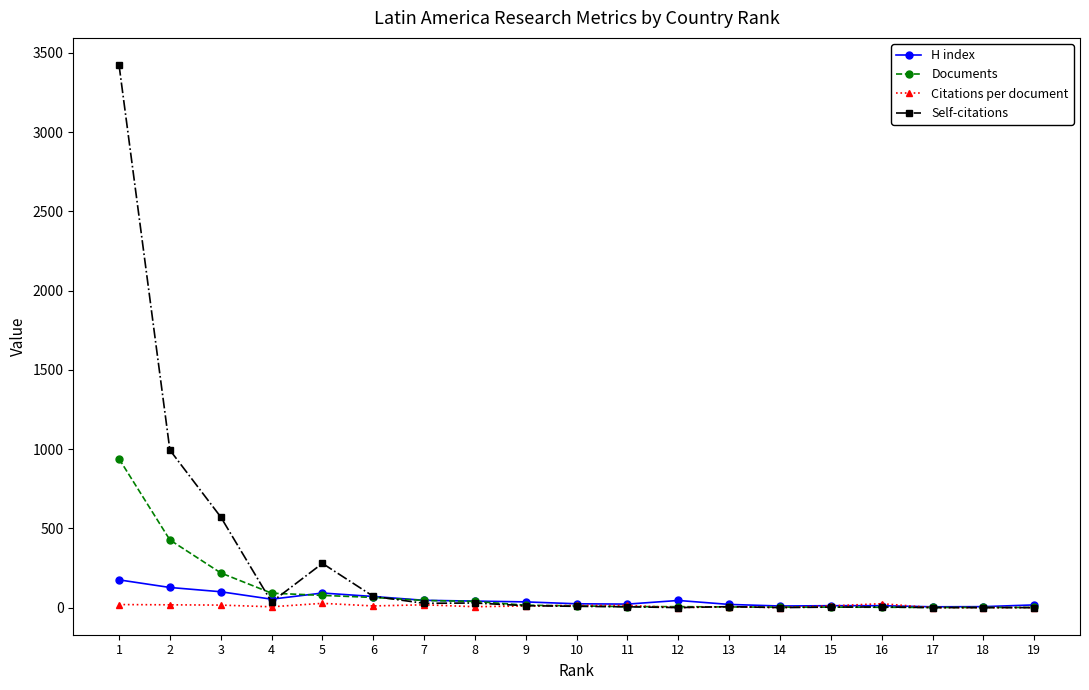

What is the highest value of the H index series?

175.0